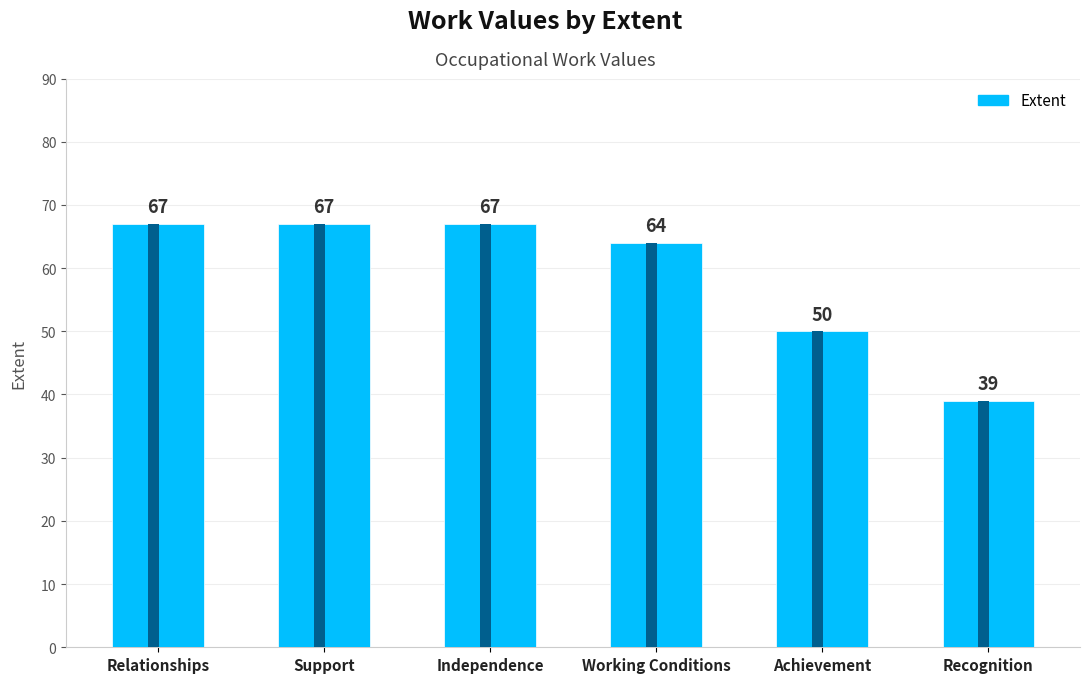

What is the change in value from Independence to Recognition?

-28